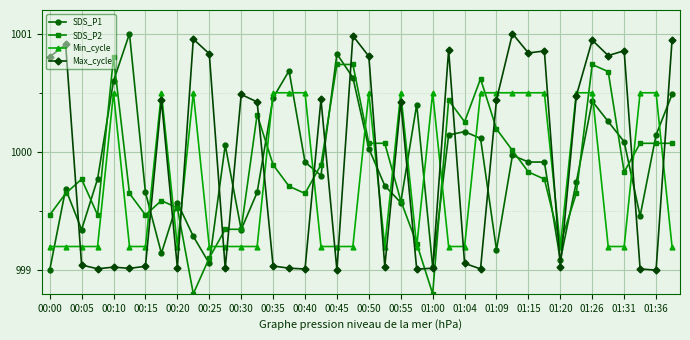

What is the smallest value displayed?

998.8